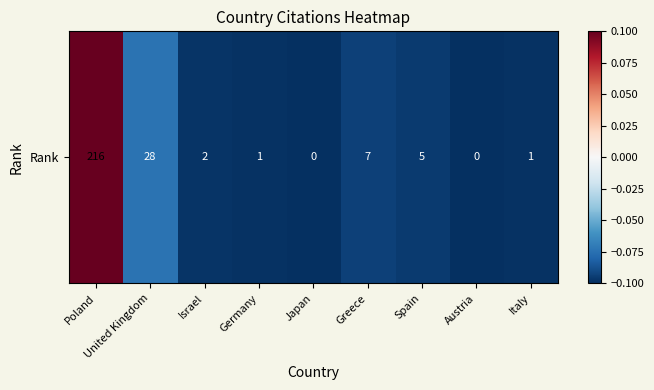

How many values are above zero?

1